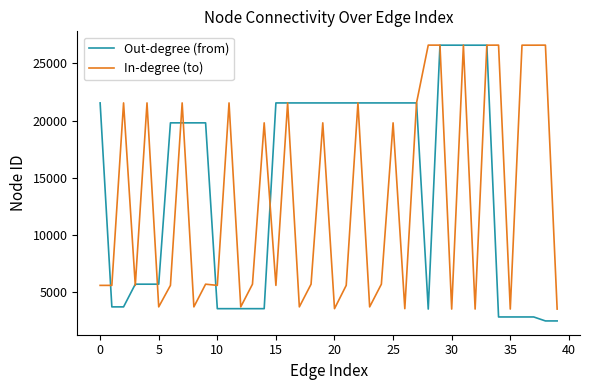

Which series has the largest total across all categories?

Out-degree (from)